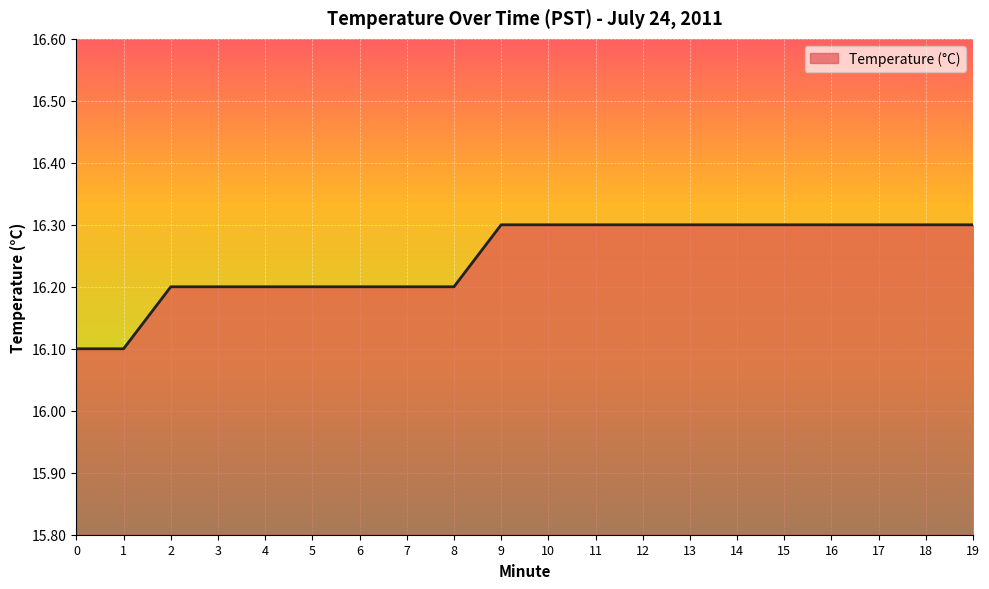

True or false: the data shows 16.3 at 13.

True